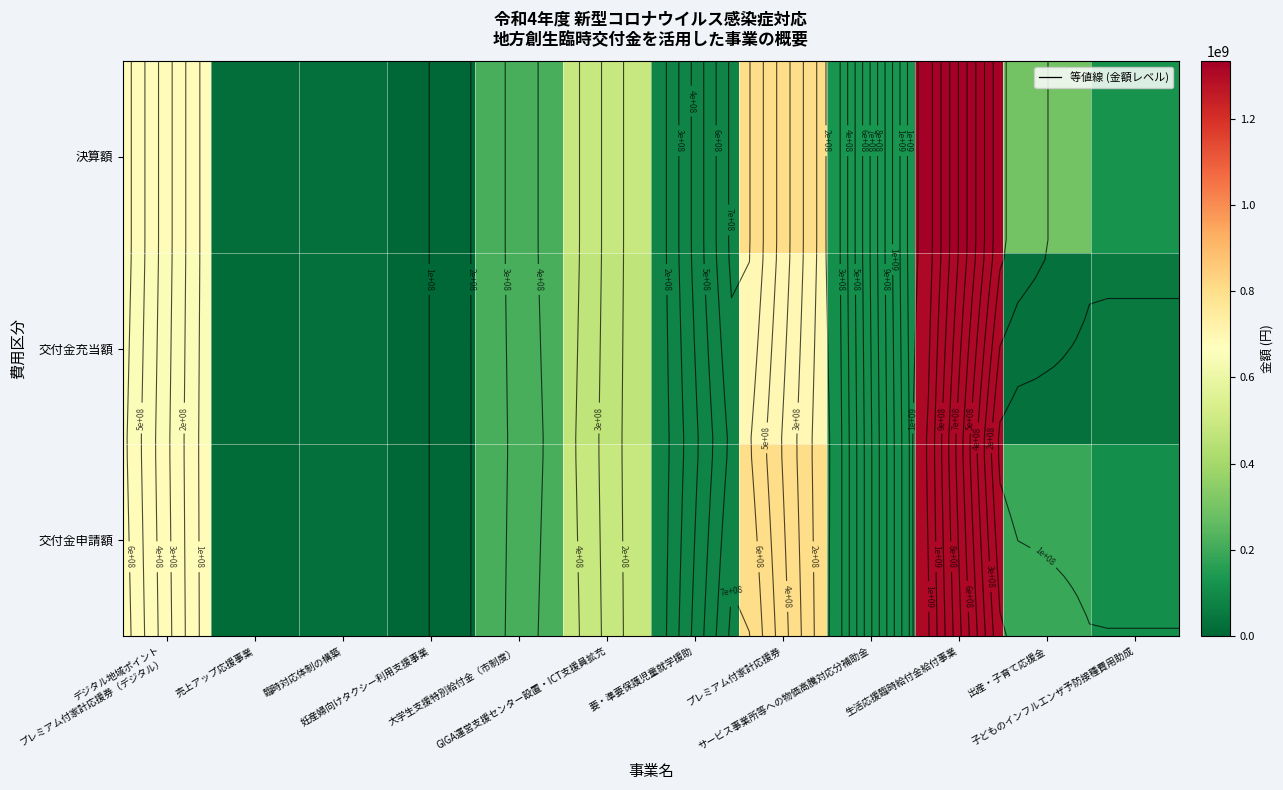

What is the sum of the 交付金充当額 values at 売上アップ応援事業 and 出産・子育て応援金?

44818000